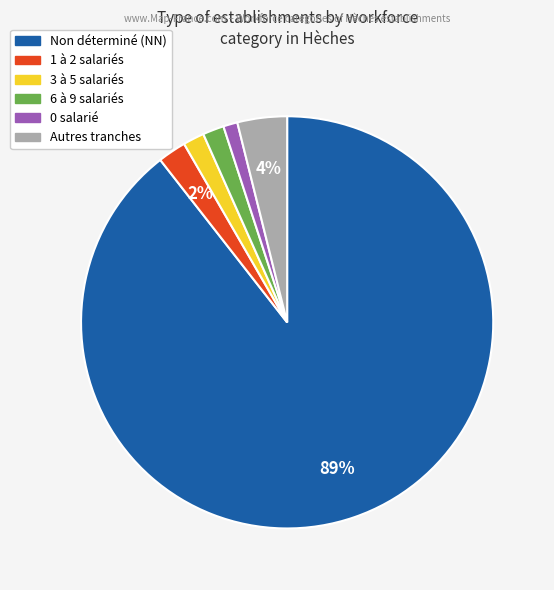

How many segments does this pie chart have?

6